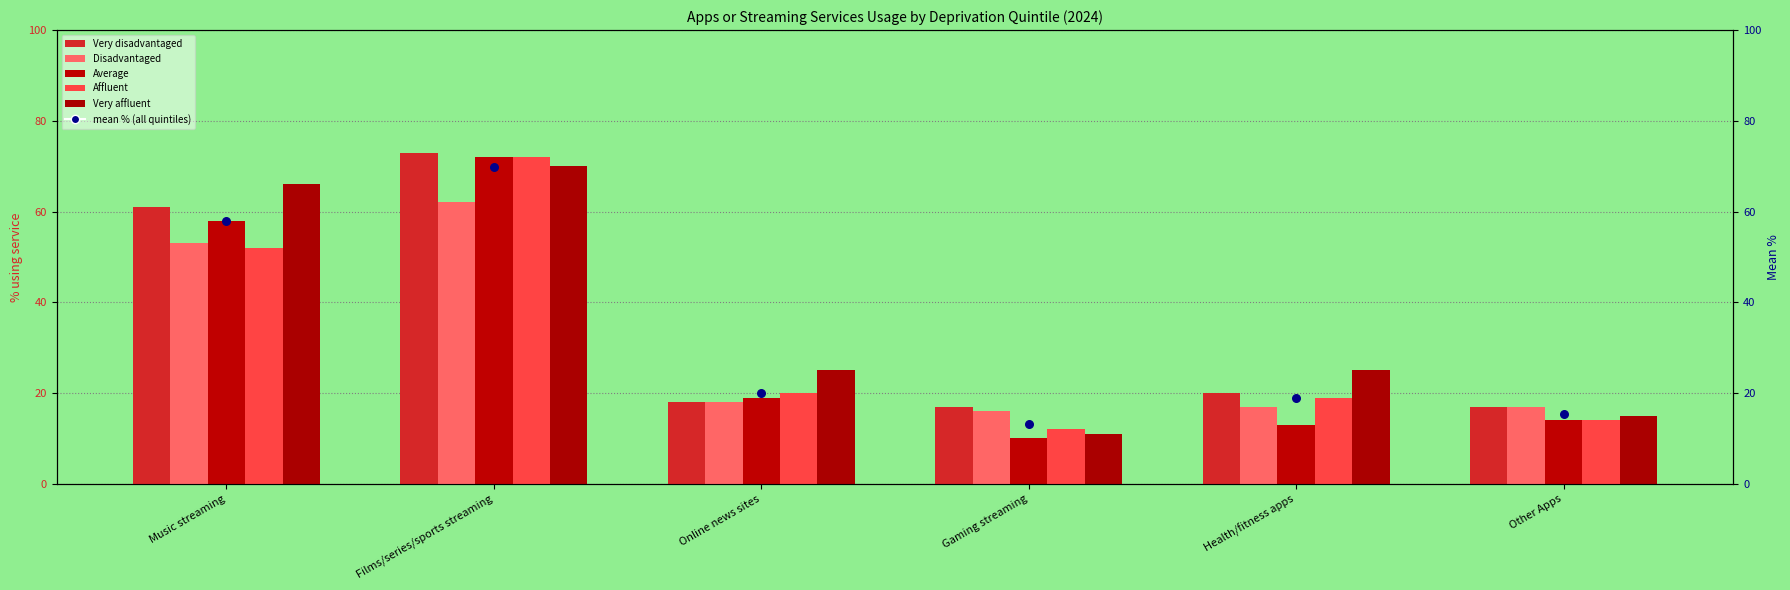

Which series reaches the minimum Y coordinate?

Average